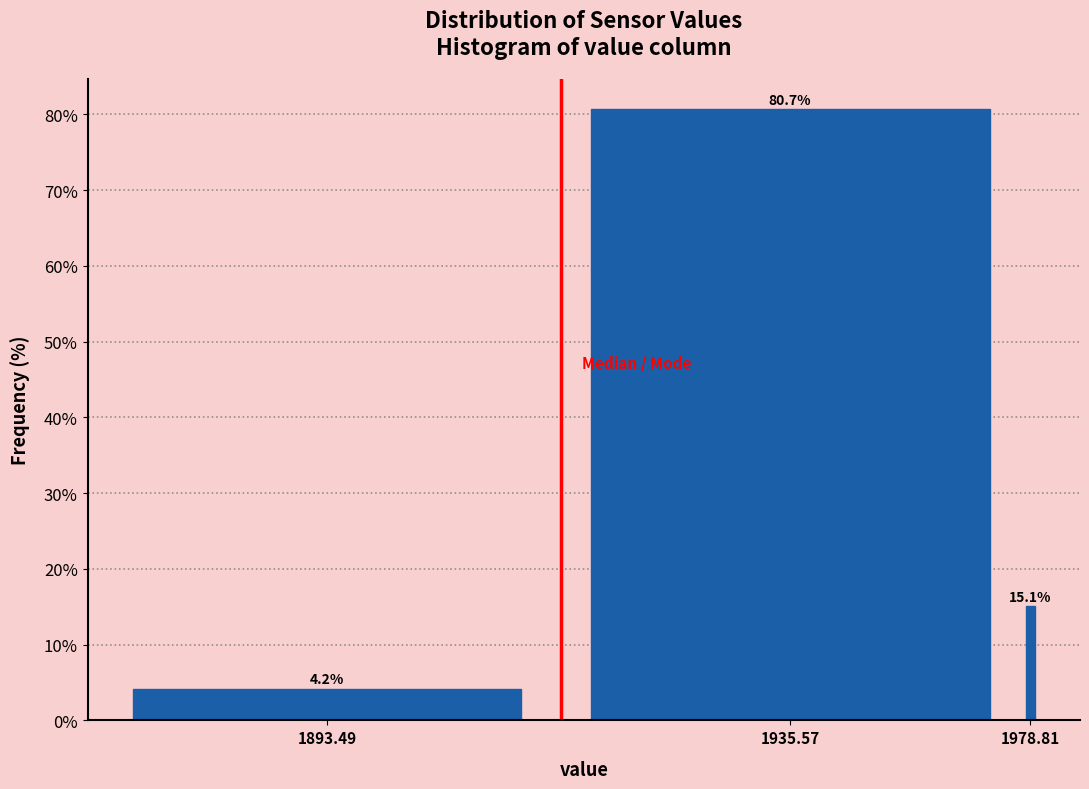

Reading left to right, transcribe all the data shown in this chart.

4.2	80.7	15.1